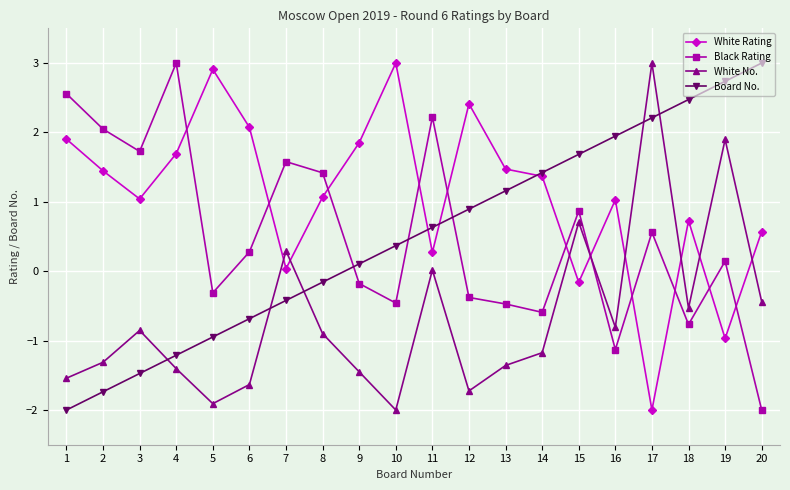

What is the greatest value displayed?

3.0